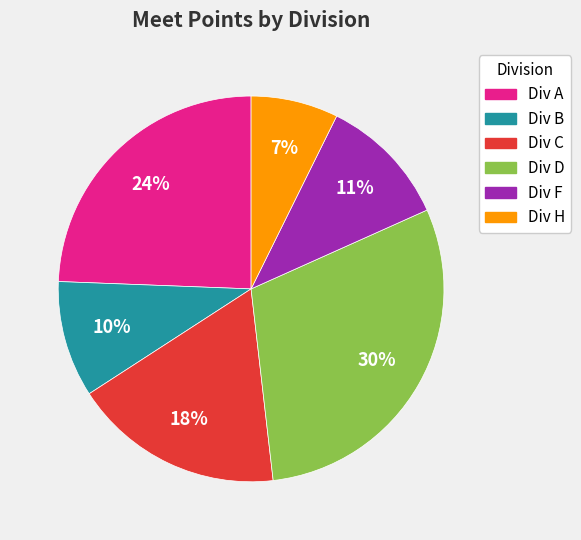

Is there any slice that represents more than half of the pie?

No